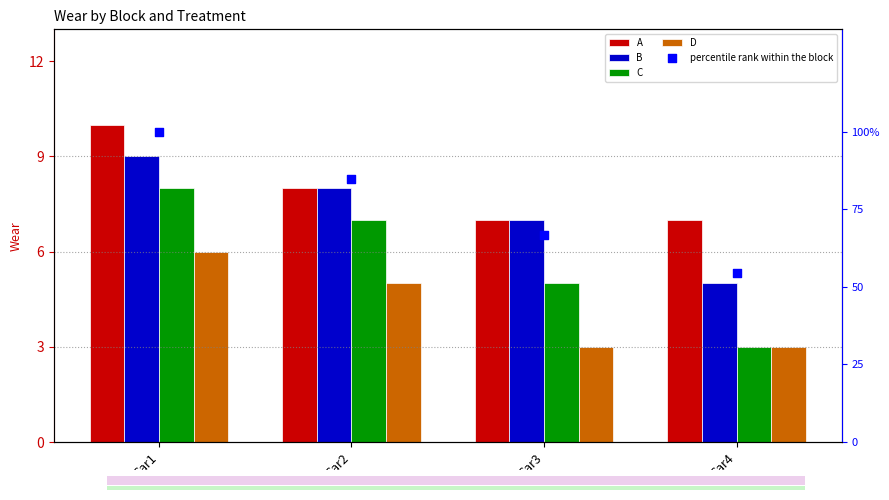

Which series reaches the minimum Y coordinate?

C